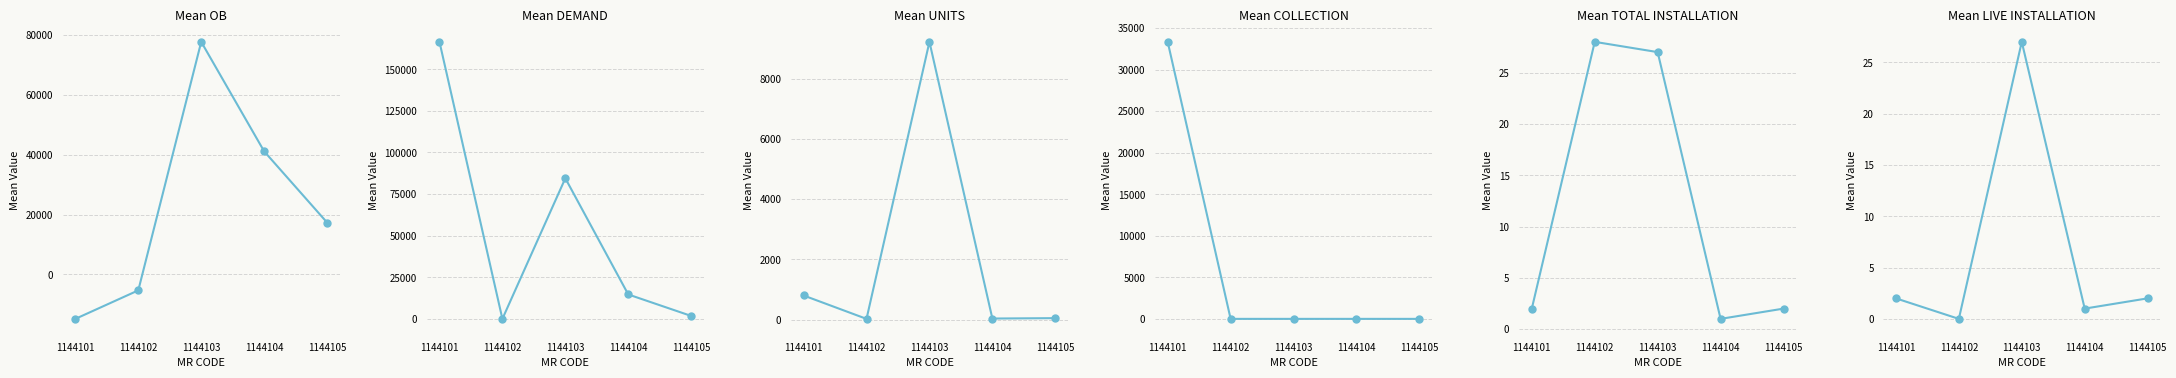

At which label is DEMAND closest to 83247?

1144103